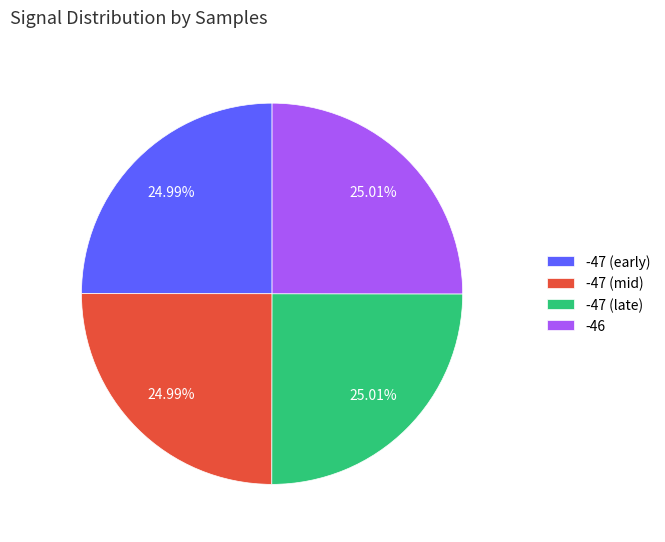

Combined, do -46 and -47 (early) account for over 50%?

Yes